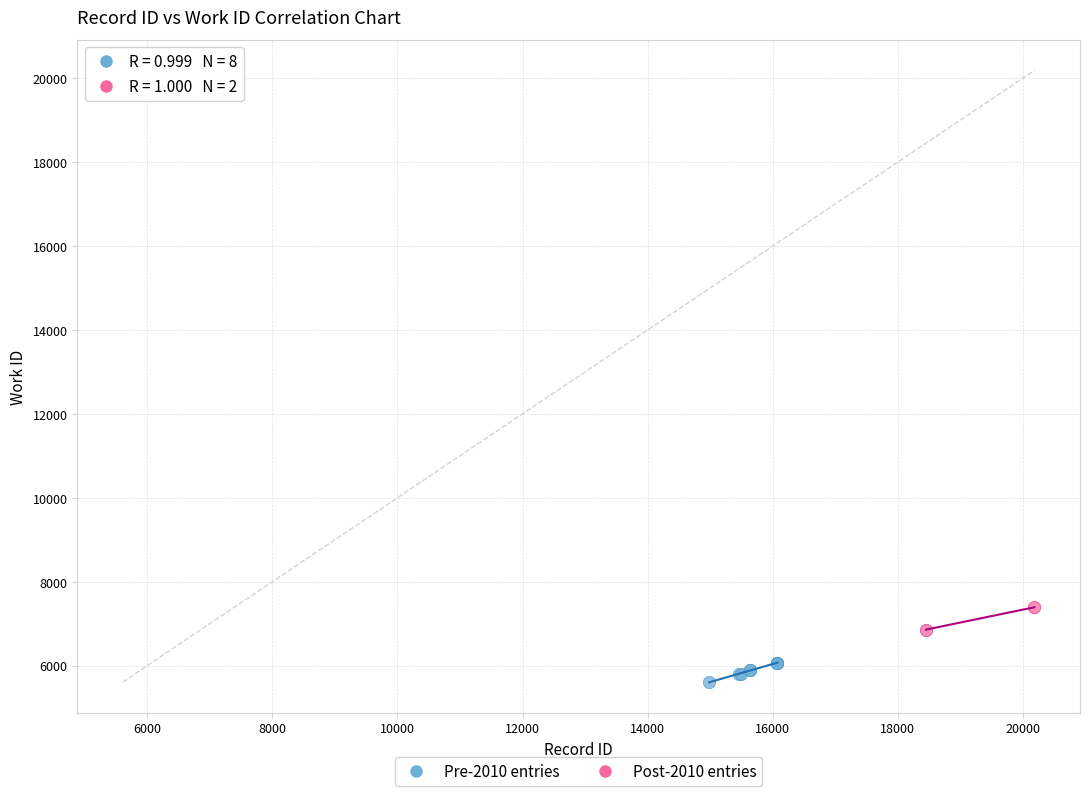

What are all the series names shown in the legend?

Pre-2010 entries, Post-2010 entries